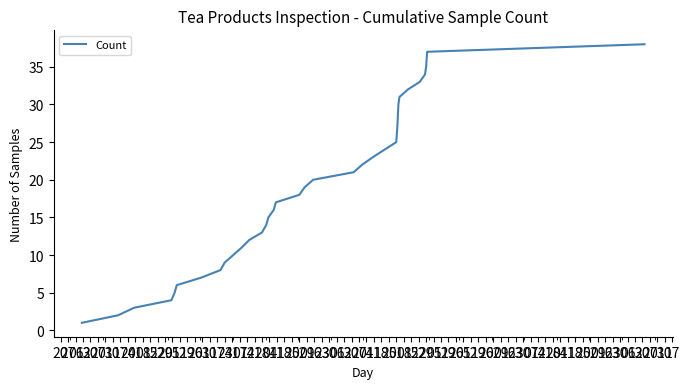

What is the difference between the maximum and minimum values?

37